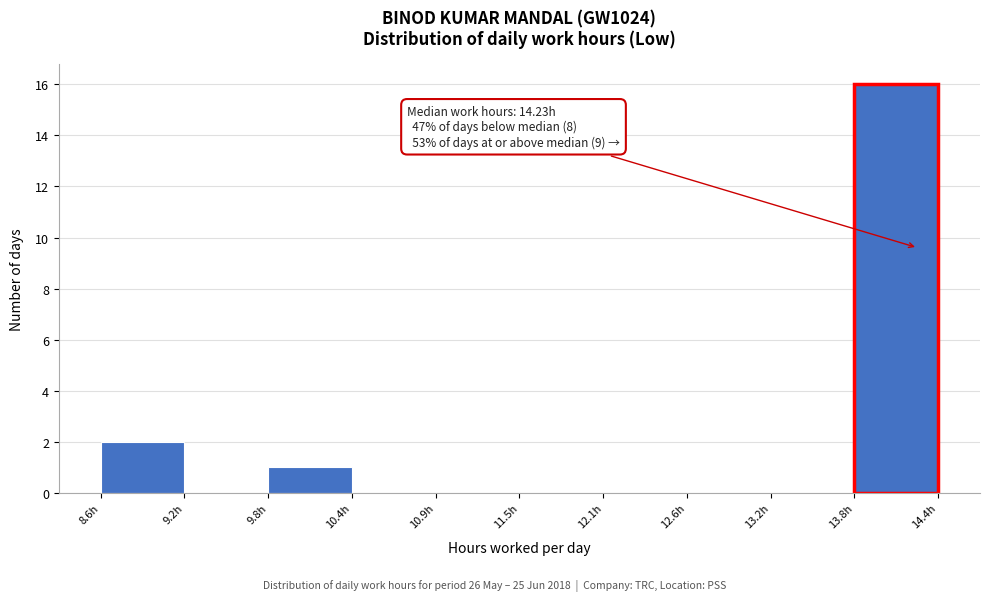

Which range on the x-axis has the tallest bar?

13.8 to 14.4